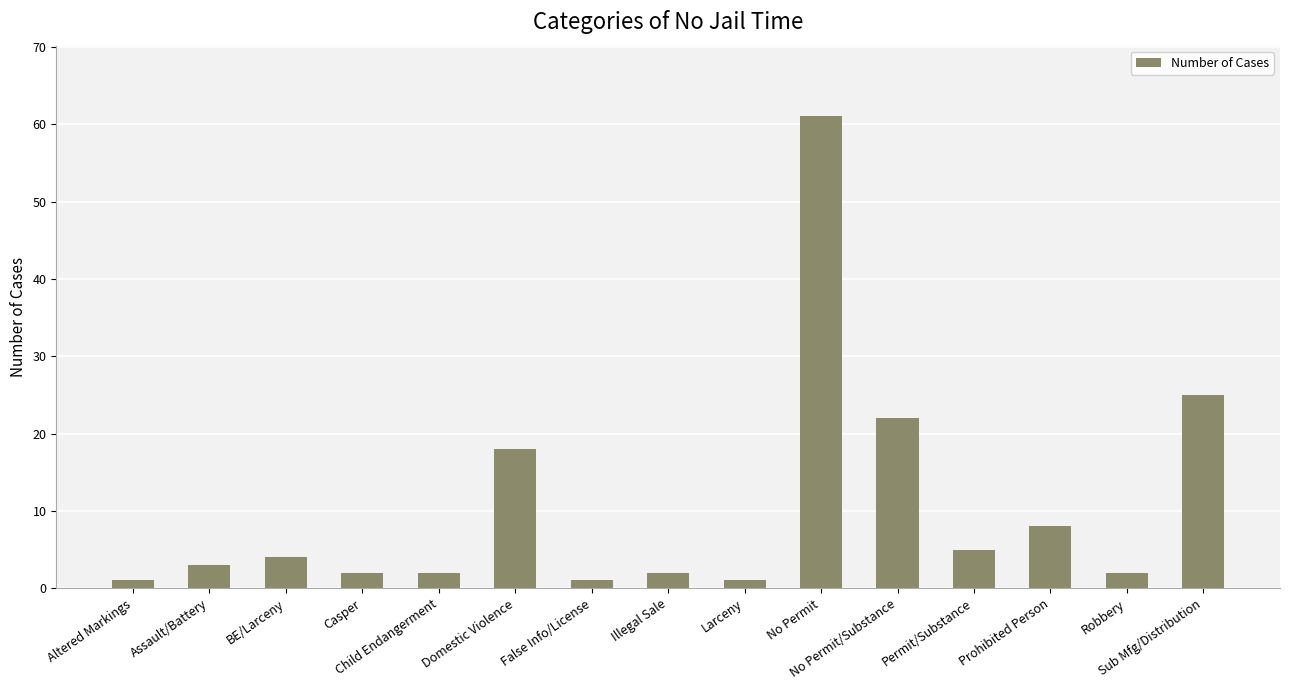

Reading left to right, list all the values displayed in this chart.

Altered Markings=1	Assault/Battery=3	BE/Larceny=4	Casper=2	Child Endangerment=2	Domestic Violence=18	False Info/License=1	Illegal Sale=2	Larceny=1	No Permit=61	No Permit/Substance=22	Permit/Substance=5	Prohibited Person=8	Robbery=2	Sub Mfg/Distribution=25